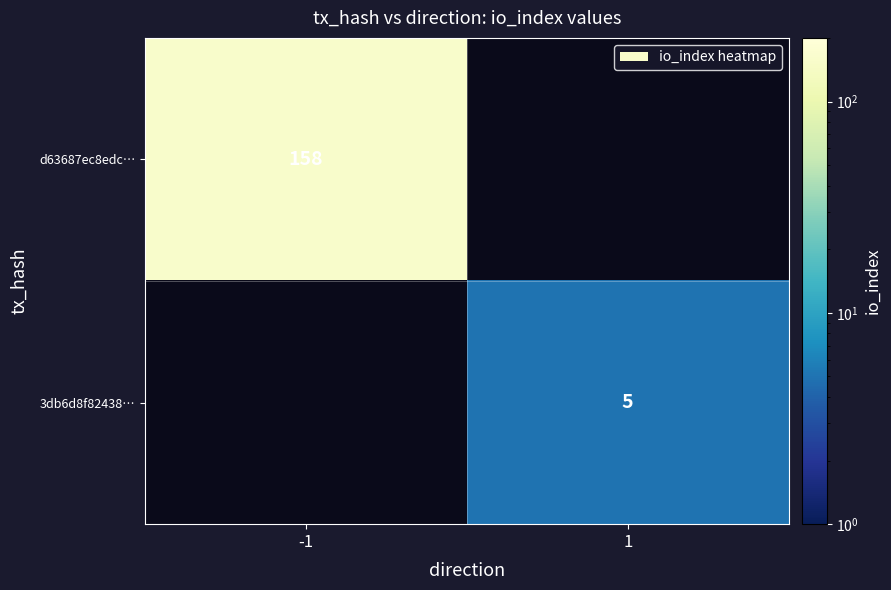

The value of d63687ec8edc… at -1 is 218. True or false?

False